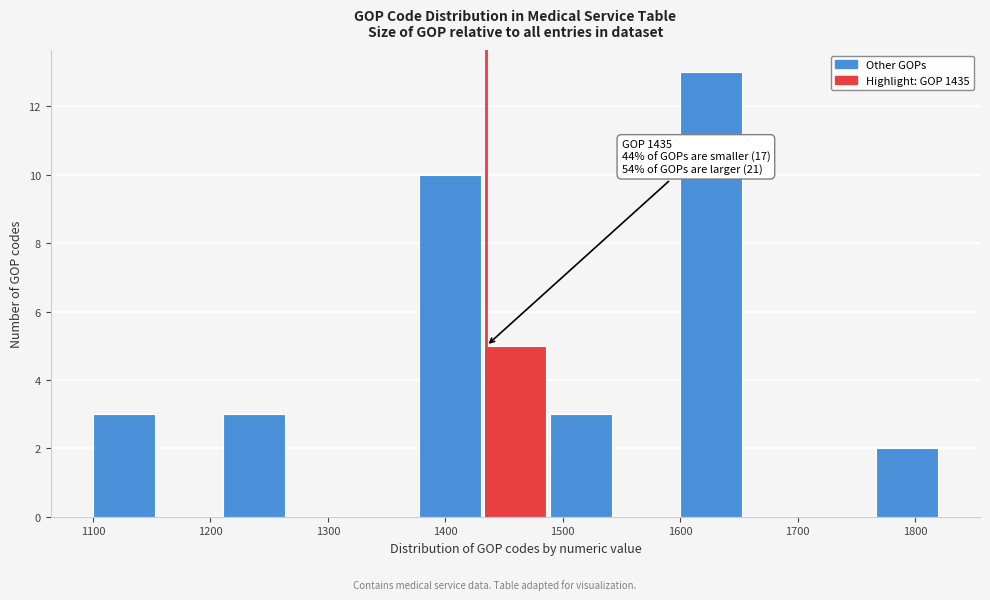

Over which range of the x-axis is the bar tallest?

1600 to 1660